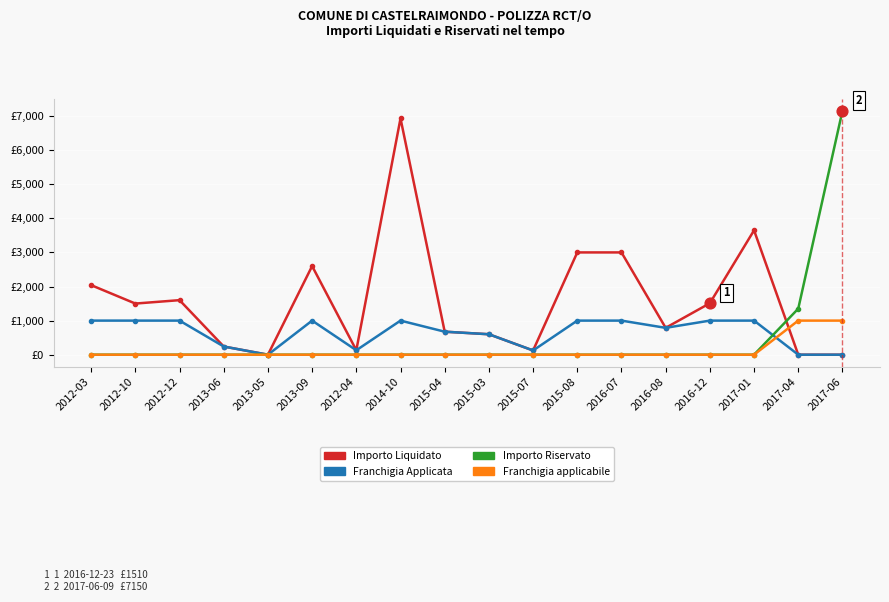

At which category is the sum across all series the highest?

2017-06